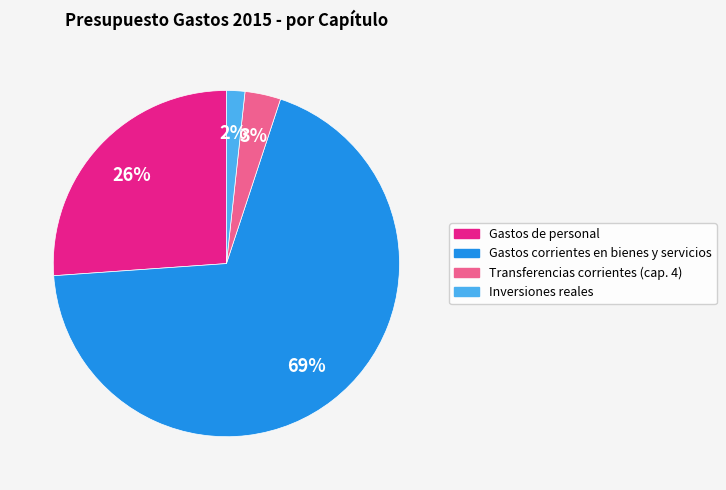

Which slice is the largest?

Gastos corrientes en bienes y servicios